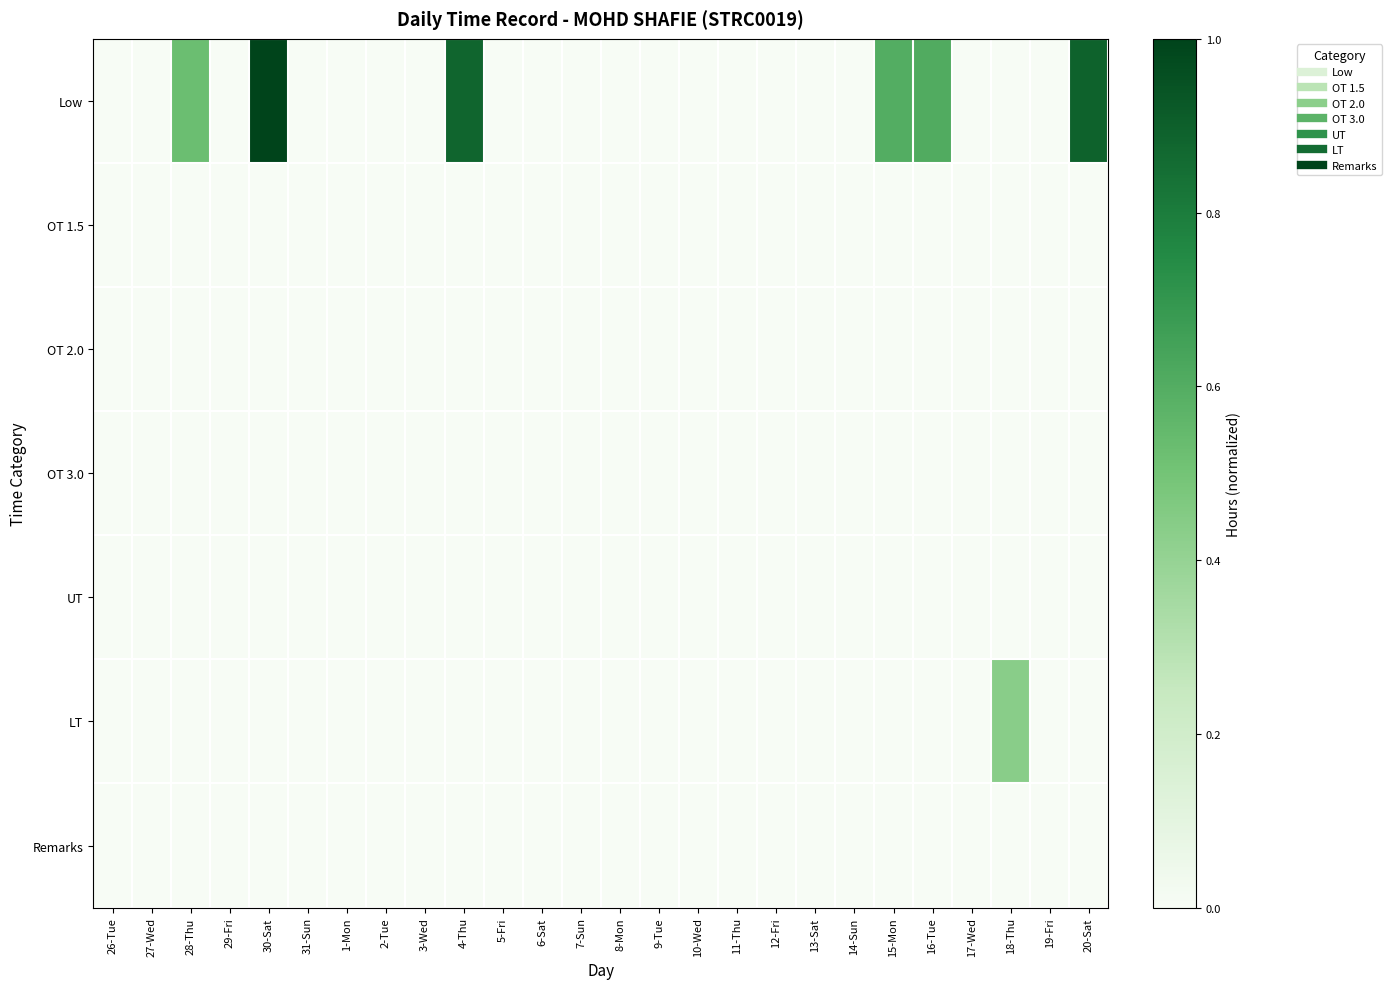

Between 9-Tue and 2-Tue, which is larger?

9-Tue